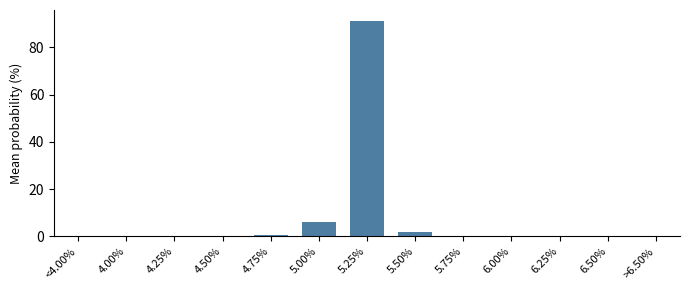

What is the change in value from 5.25% to >6.50%?

-91.2